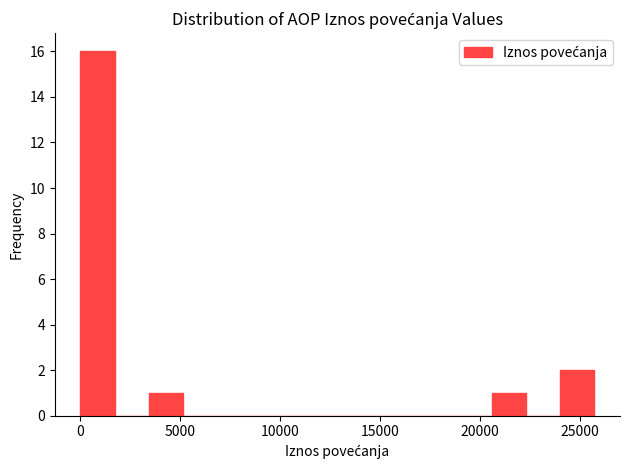

Read against the x-axis, roughly where is the centre of the tallest bar?

1000